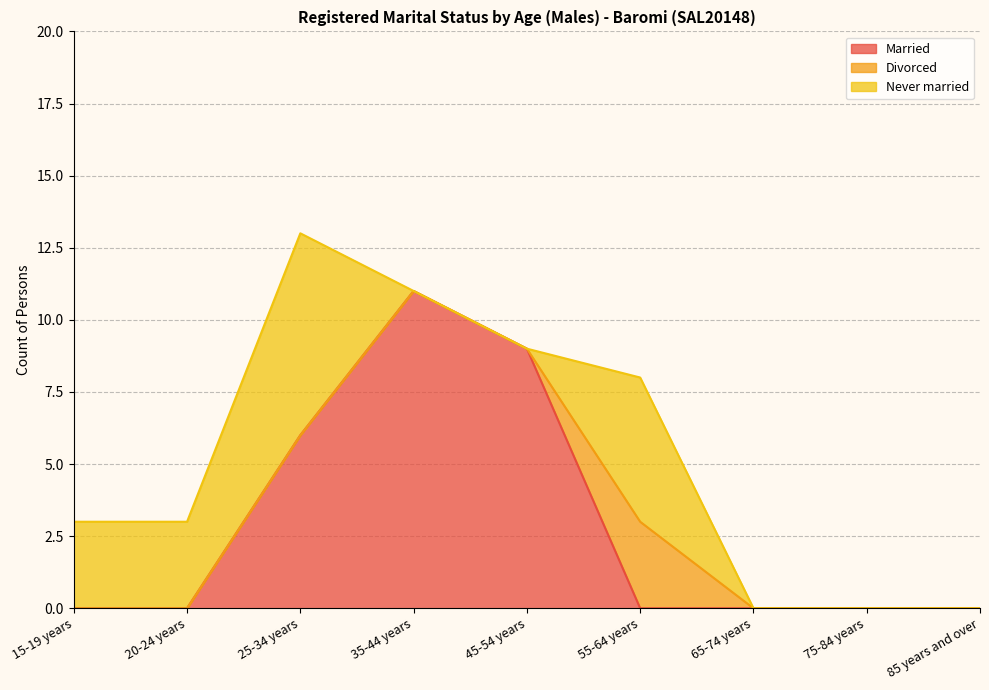

At which label is Divorced closest to 1?

15-19 years